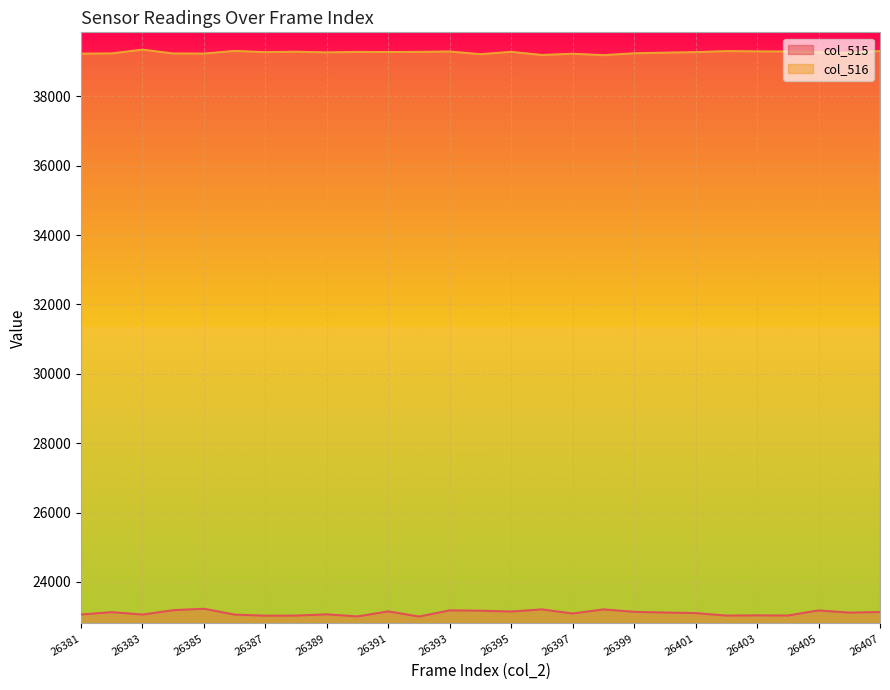

List the series in order of their overall mean, lowest first.

col_515, col_516